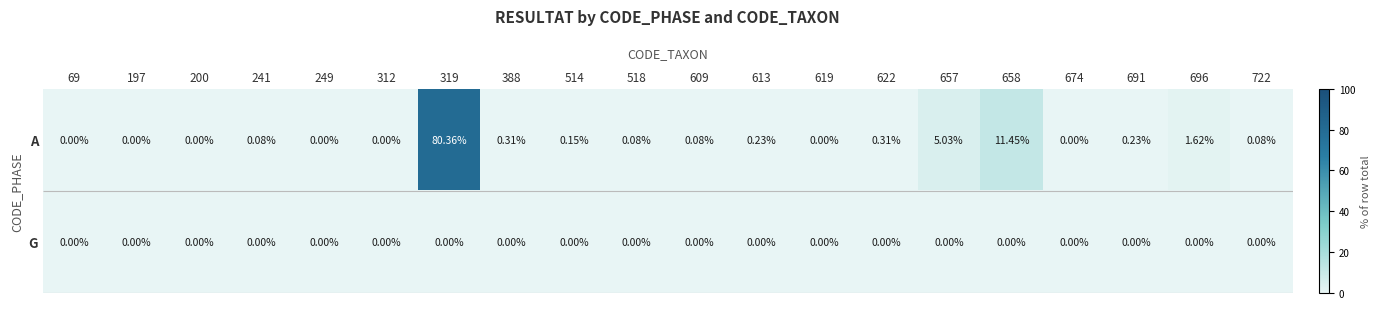

What is the difference between the highest and lowest values at 609?

0.1